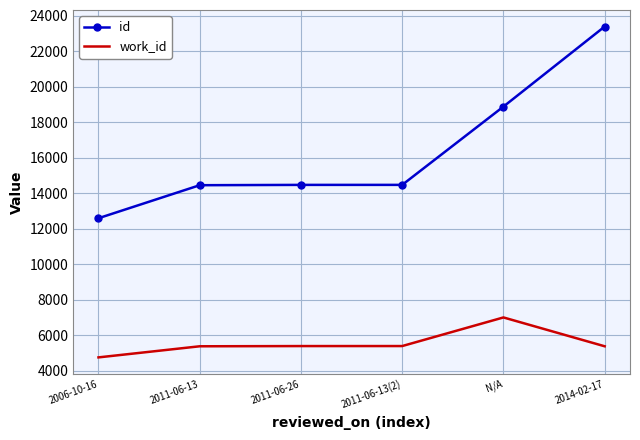

The value of id at 2014-02-17 is 34614. True or false?

False